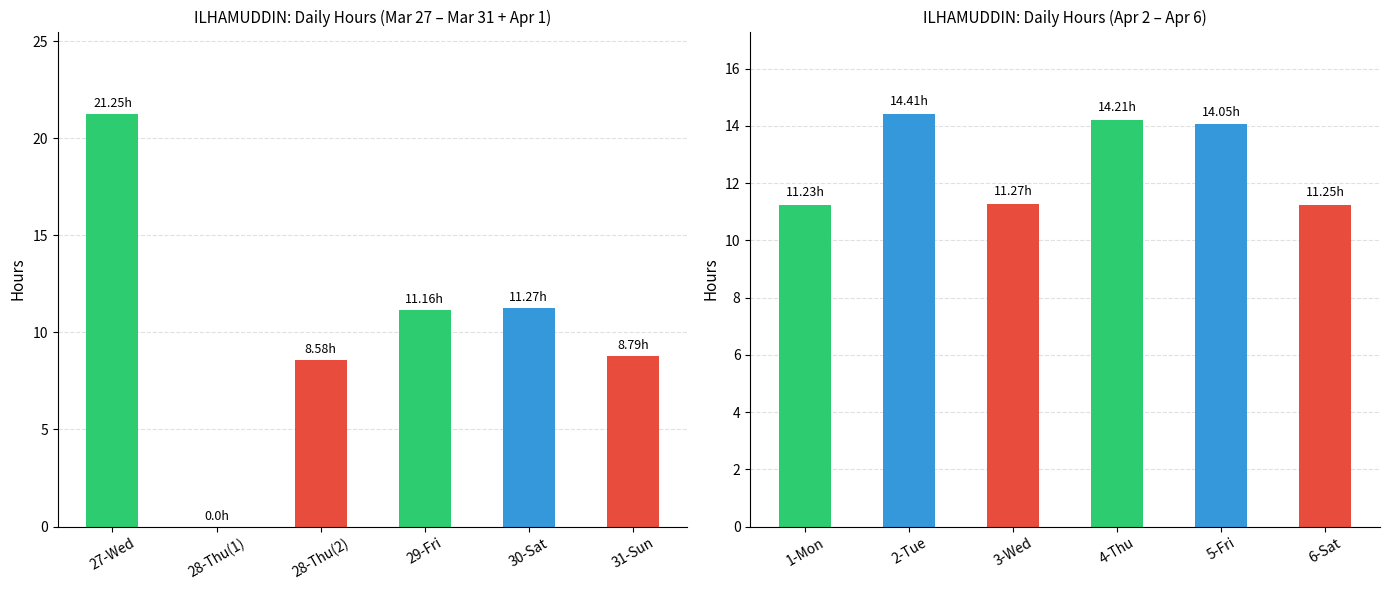

Which series has the largest range (max minus min)?

Low (Left Group)